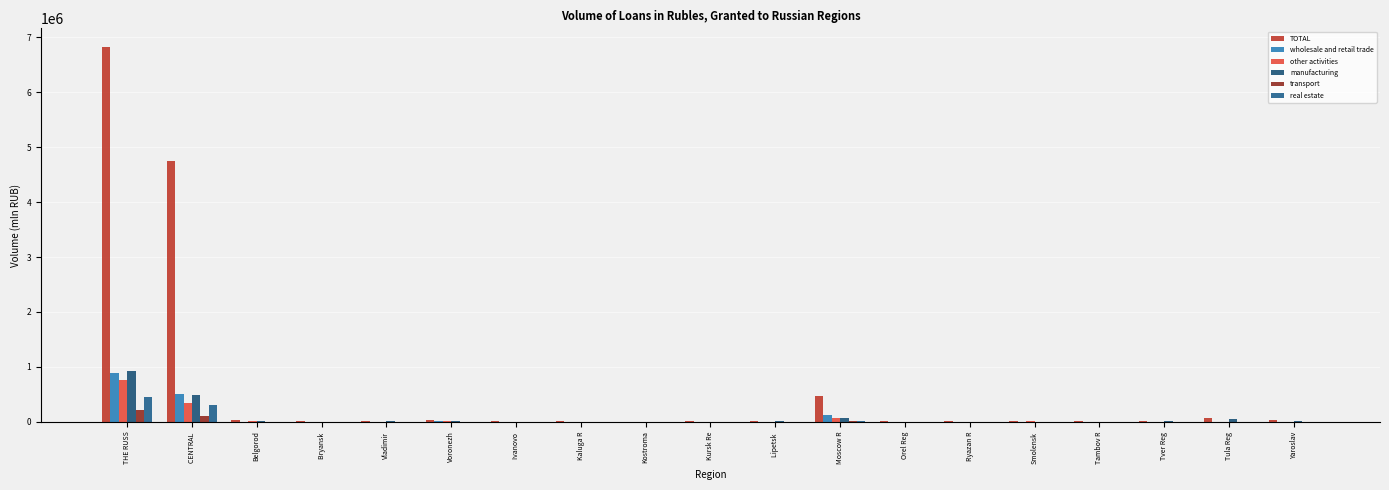

What is the sum of the TOTAL values at Yaroslav and Lipetsk ?

47849